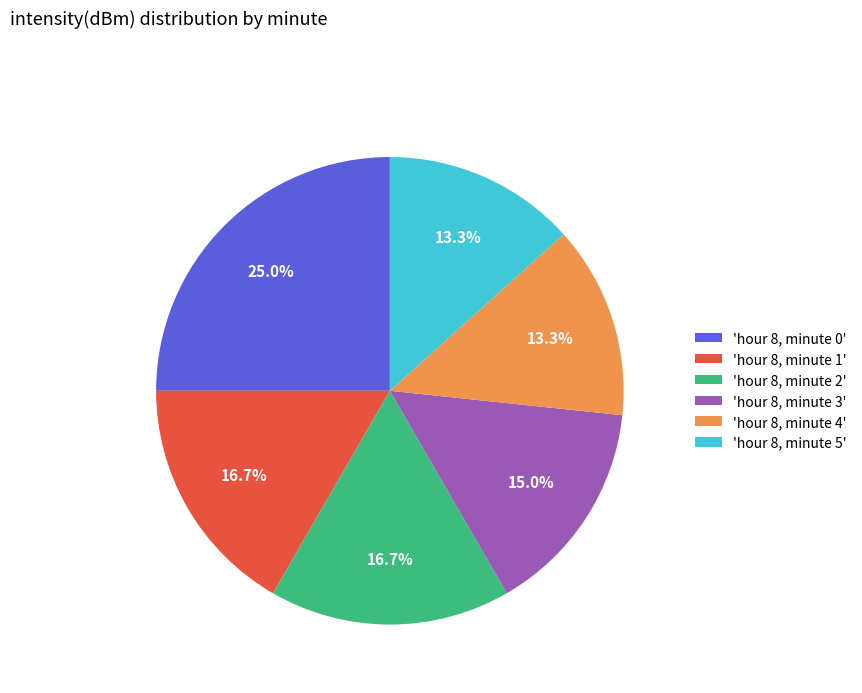

Does any single category account for the majority?

No